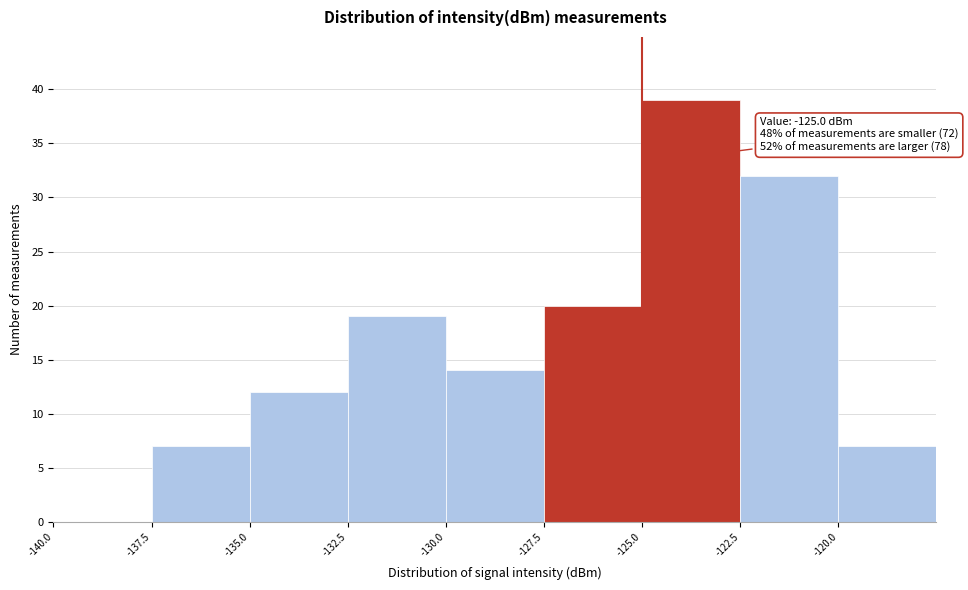

Over which range of the x-axis is the bar tallest?

-125.0 to -122.5